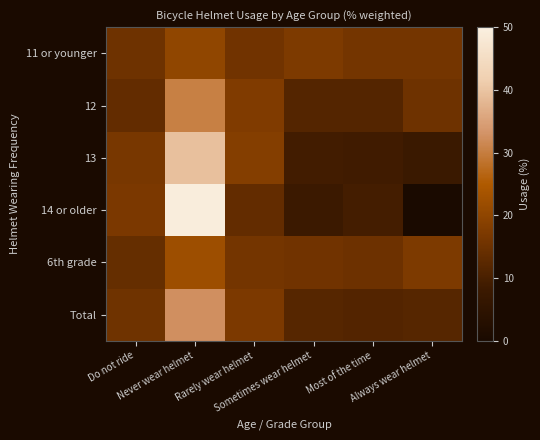

How many distinct data groups are displayed?

6